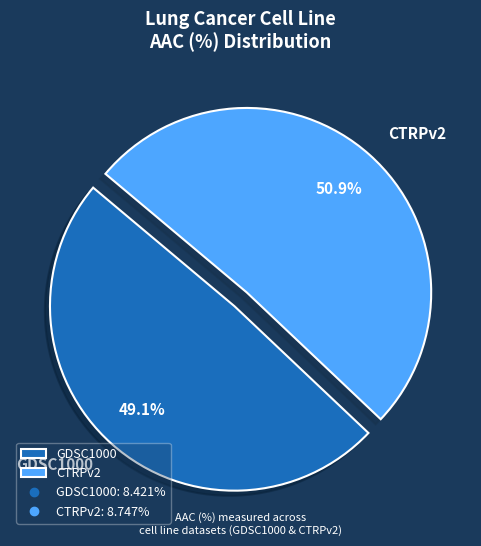

How many slices are in this pie chart?

2